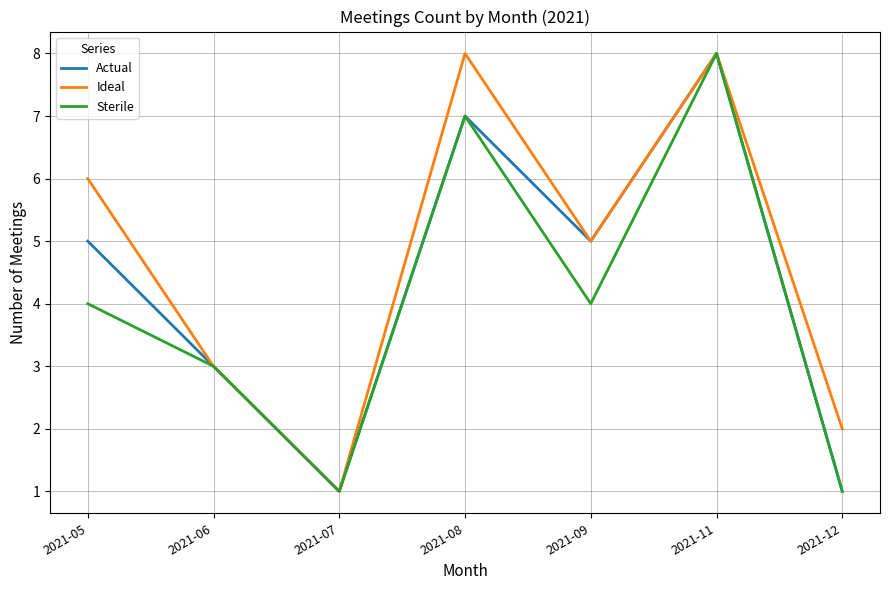

True or false: Sterile has a value of 0 at 2021-07.

False